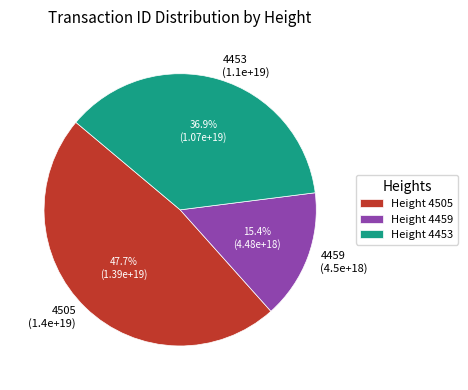

Approximately how many times larger is the value at 4453 (1.1e+19) compared to 4459 (4.5e+18)?

2.4